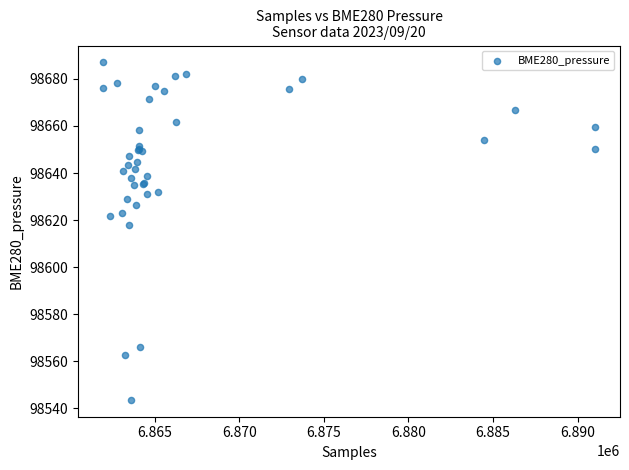

What Y value in the scatter plot is closest to 98615?

98618.1